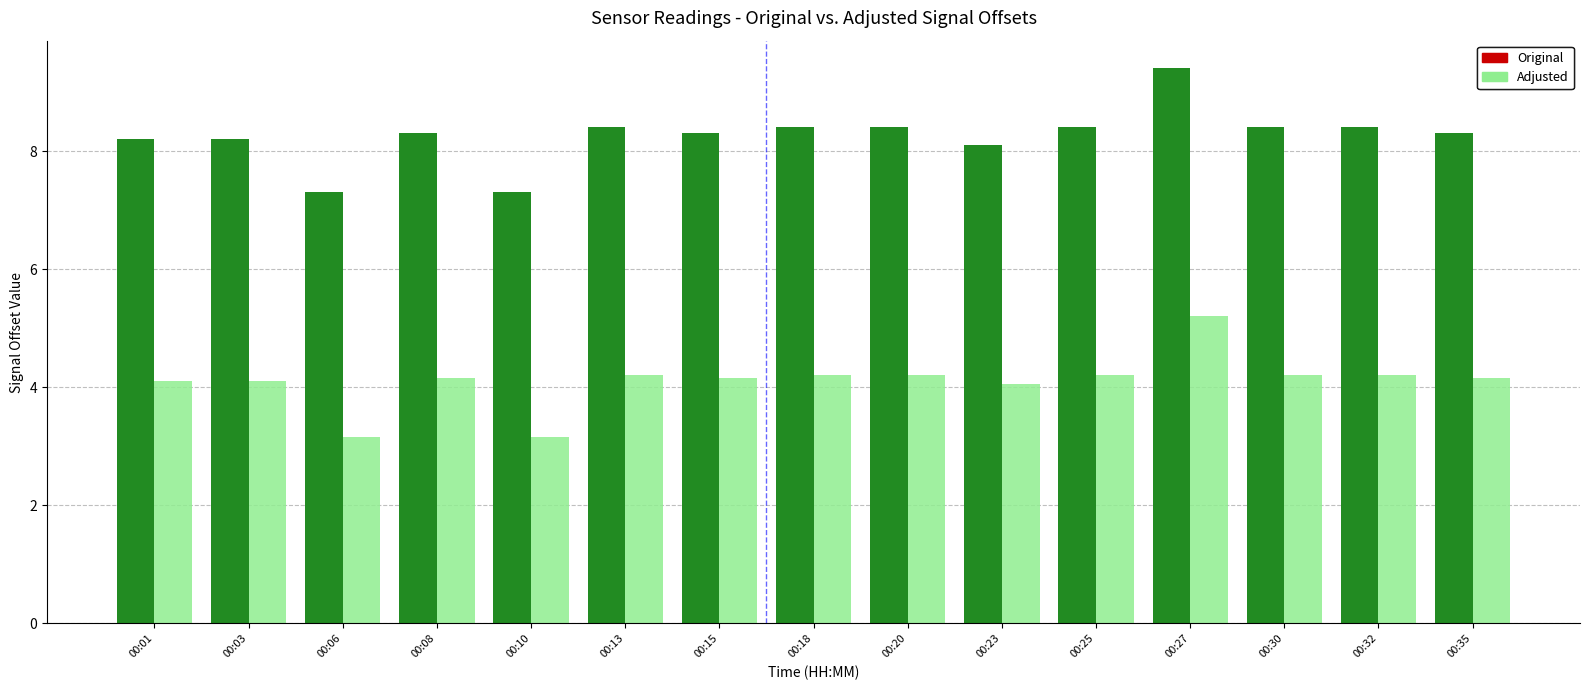

Are the bars horizontal?

No